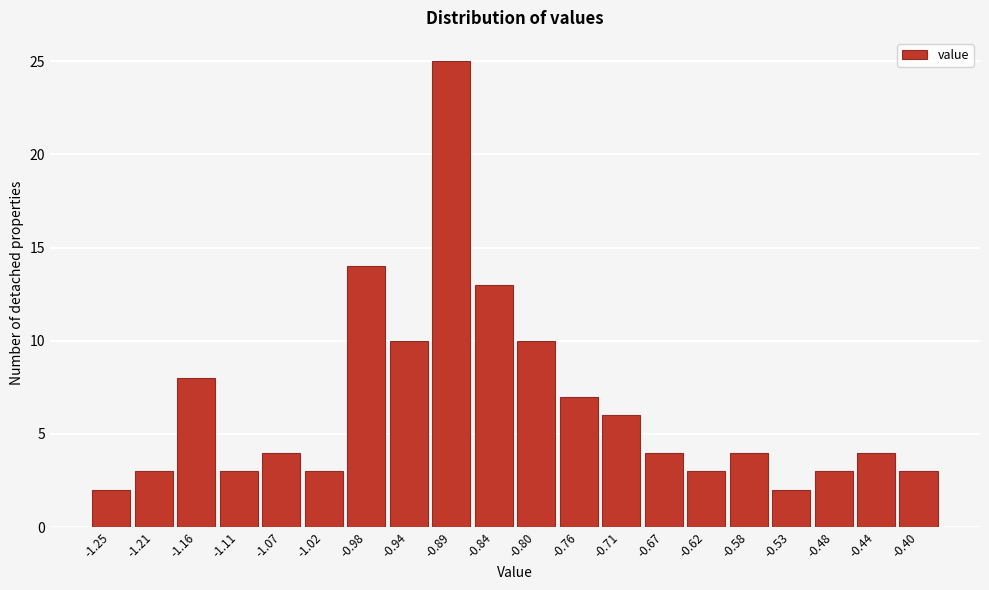

Reading left to right, list all the values displayed in this chart.

-1.25=2	-1.21=3	-1.16=8	-1.11=3	-1.07=4	-1.02=3	-0.98=14	-0.94=10	-0.89=25	-0.84=13	-0.80=10	-0.76=7	-0.71=6	-0.67=4	-0.62=3	-0.58=4	-0.53=2	-0.48=3	-0.44=4	-0.40=3